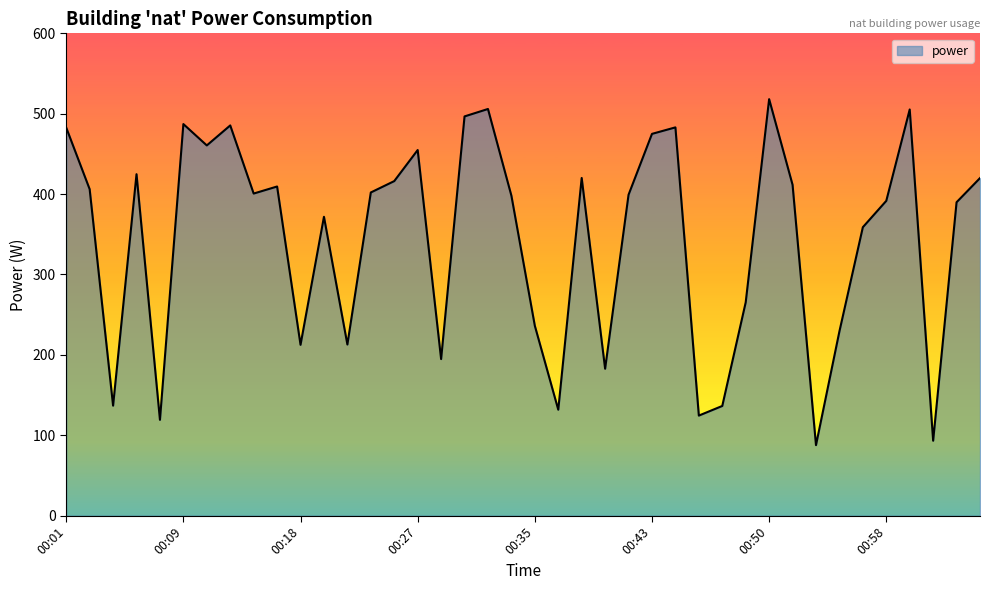

What is the difference between the maximum and minimum values?

430.4